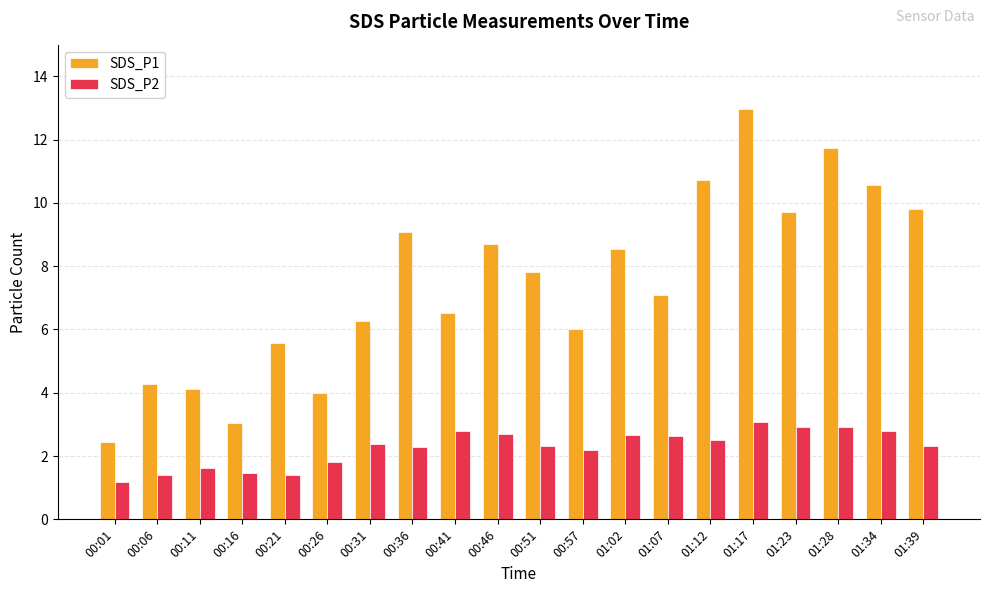

At how many categories does at least one series exceed 9?

7